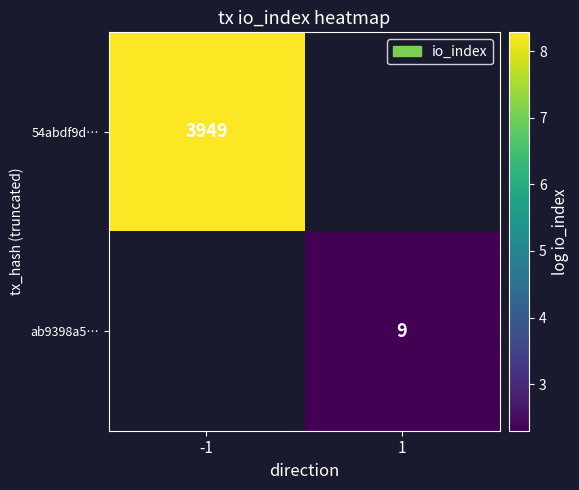

The ab9398a5… series shows 9 at 1. True or false?

True